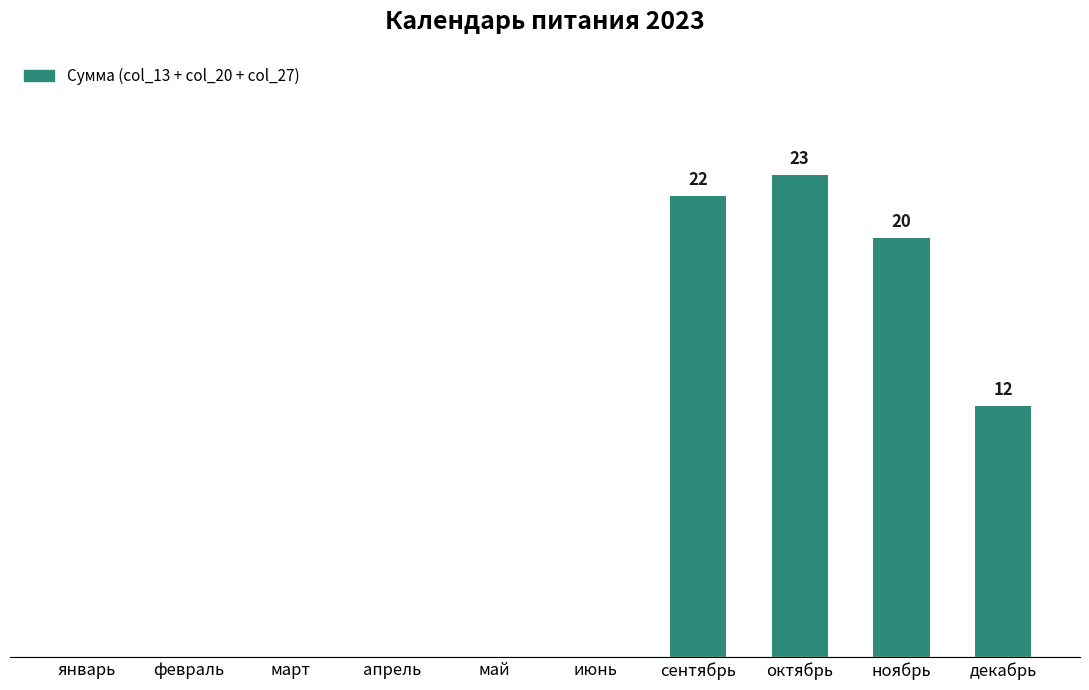

Reading left to right, extract all data points from this chart.

январь=0	февраль=0	март=0	апрель=0	май=0	июнь=0	сентябрь=22	октябрь=23	ноябрь=20	декабрь=12